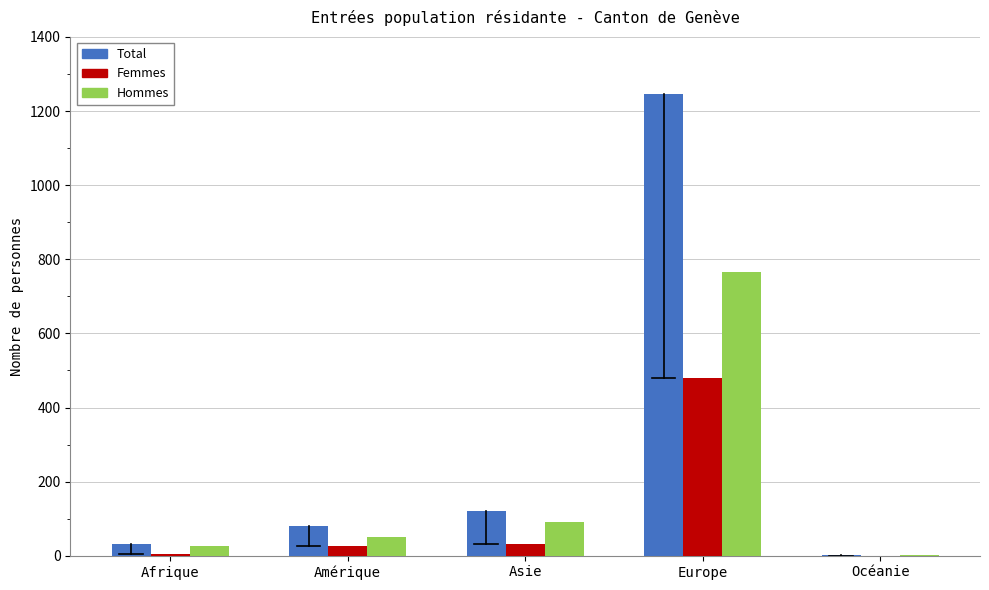

Which series changed the most between Afrique and Europe?

Total